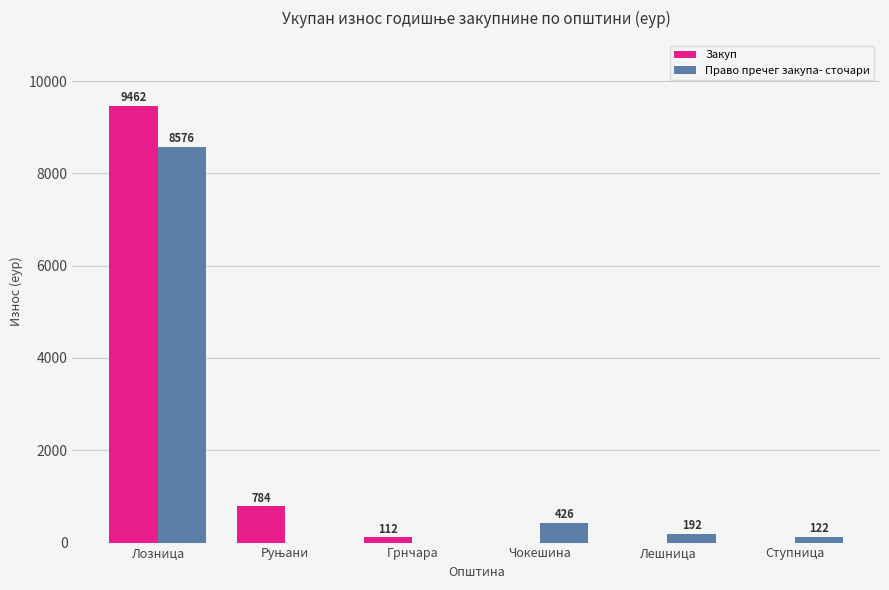

What is the maximum value for Право пречег закупа- сточари?

8576.2